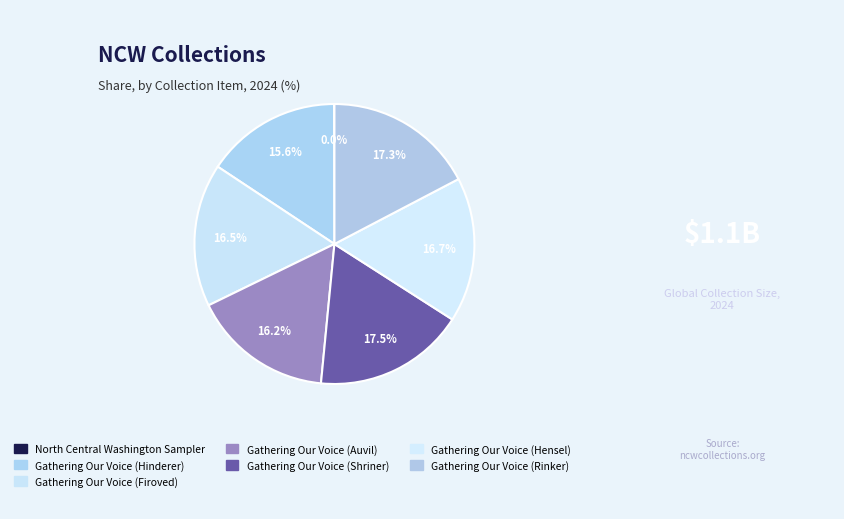

Is it true that Gathering Our Voice (Rinker) is 17% of the pie?

True